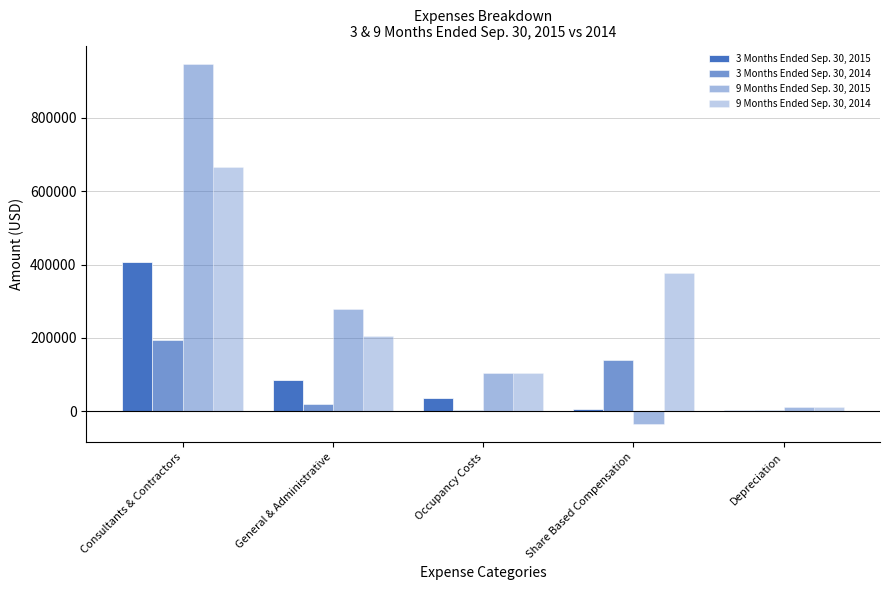

What is the total value across all series at General & Administrative?

588417